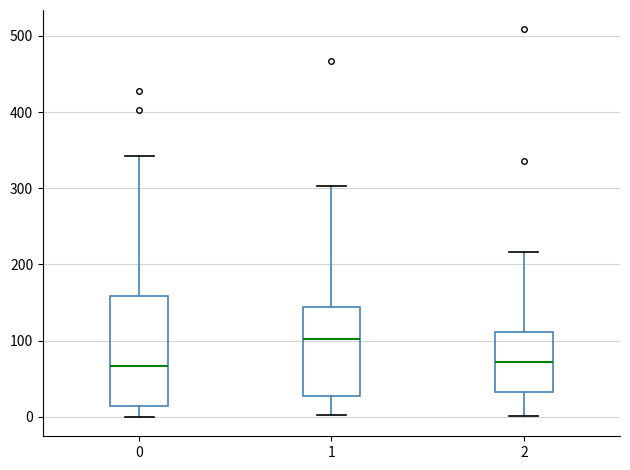

Where is the lower edge of the box at x = 0 on the y-axis? The values are not printed on the chart, so give them approximately, as read against the axis.

10